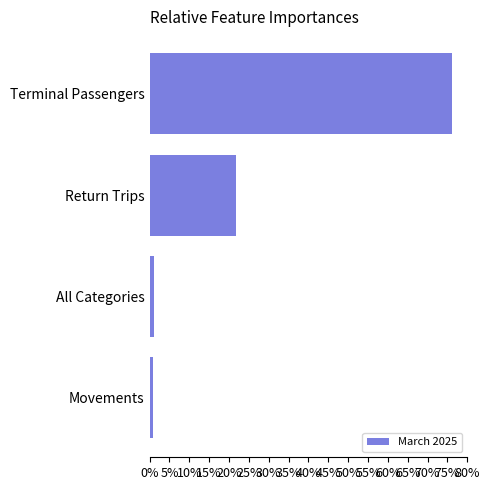

What is the difference between the maximum and minimum values?

75.2